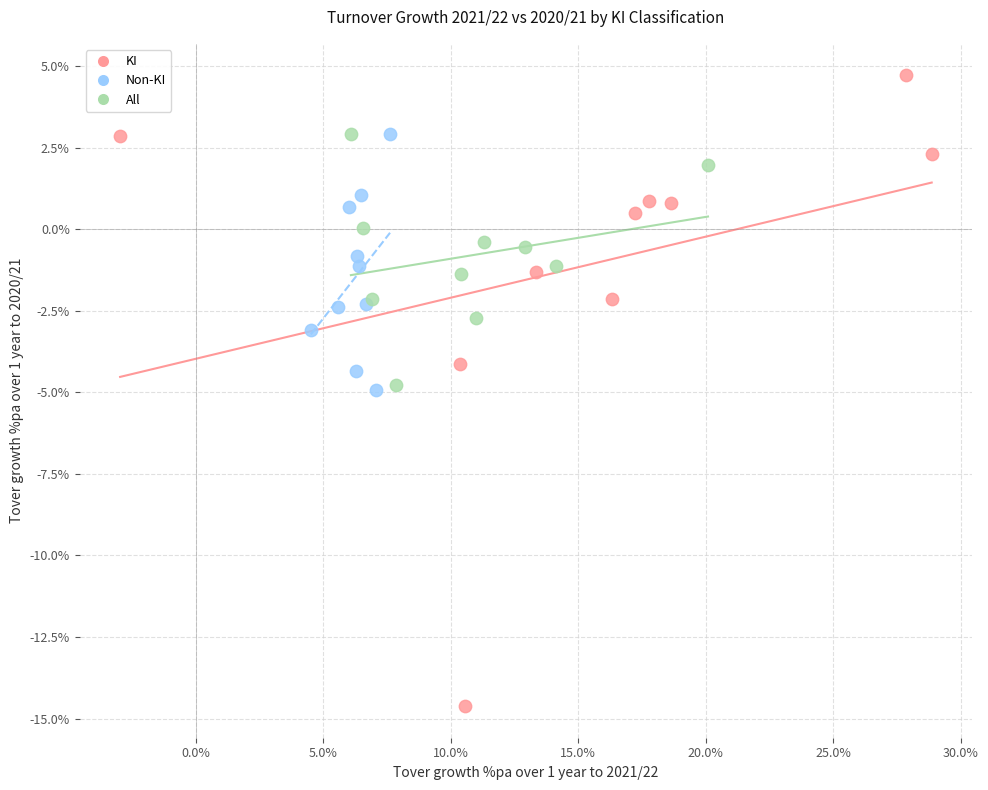

Which series reaches the minimum Y coordinate?

KI